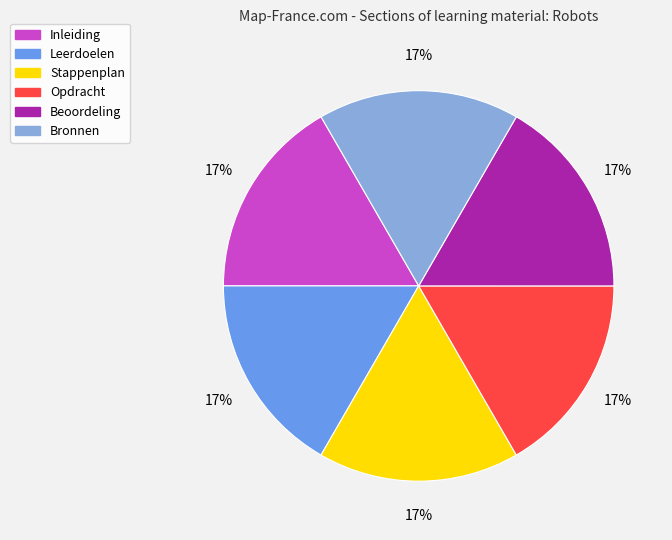

To the nearest percent, what percentage of the pie is Bronnen?

17%